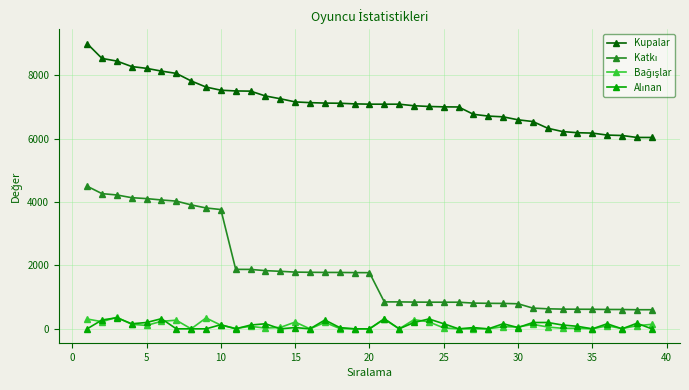

What is the greatest value displayed?

9000